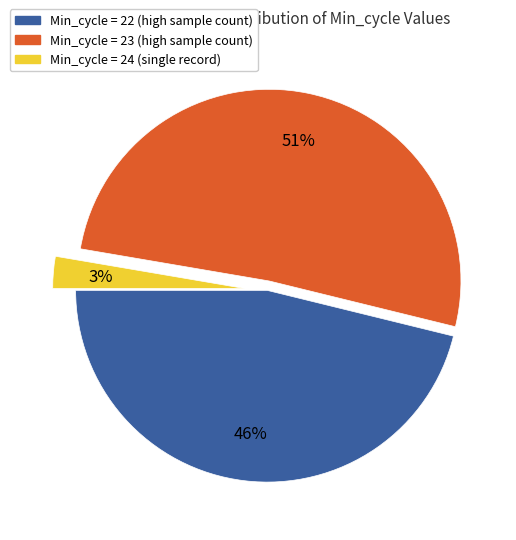

Does any single category account for the majority?

Yes